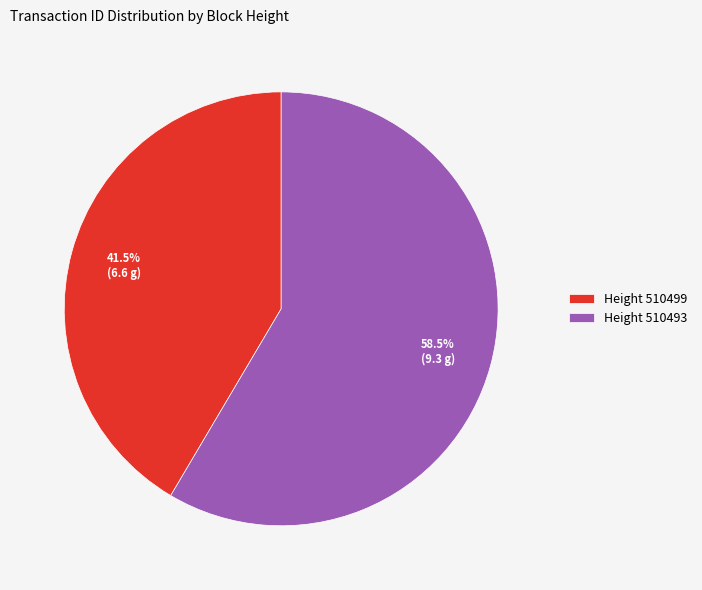

Which has a higher value, Height 510493 or Height 510499?

Height 510493